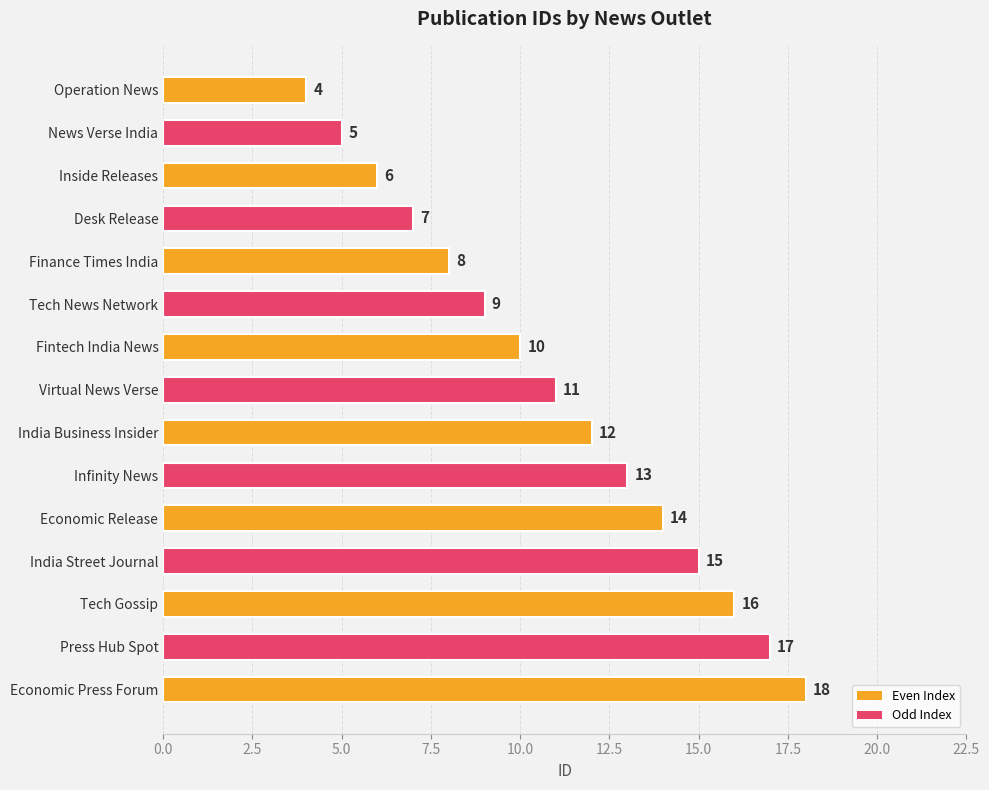

Between India Street Journal and Tech Gossip, which is larger?

Tech Gossip